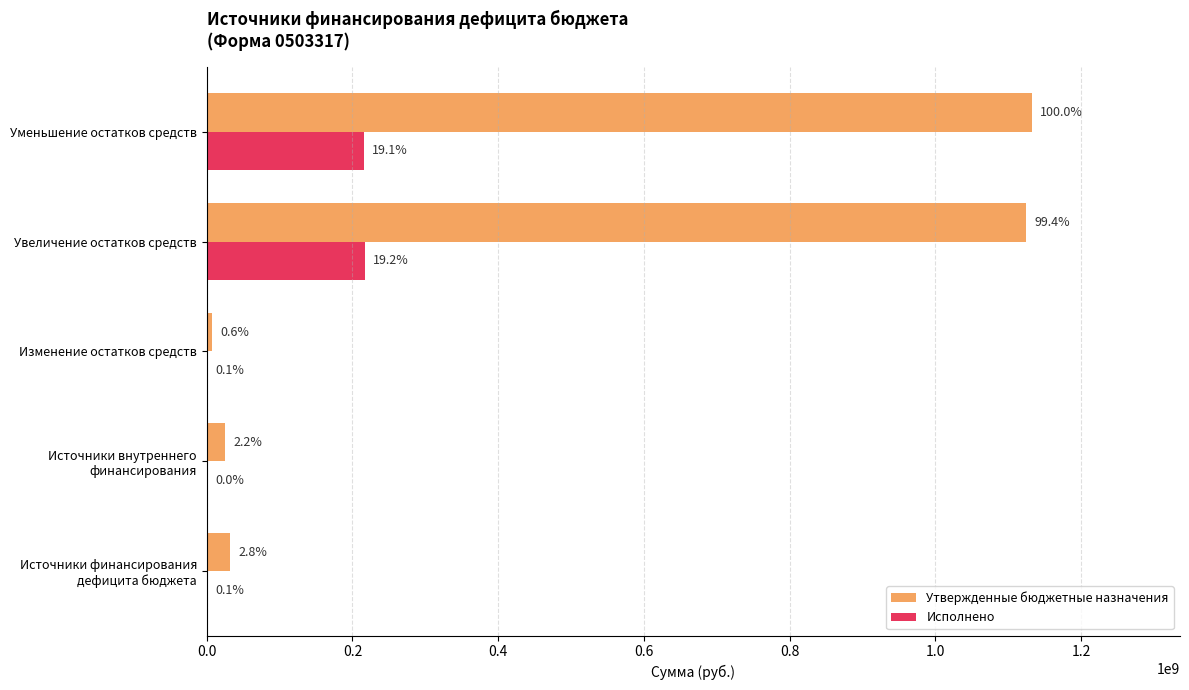

What are all the series names shown in the legend?

Утвержденные бюджетные назначения, Исполнено